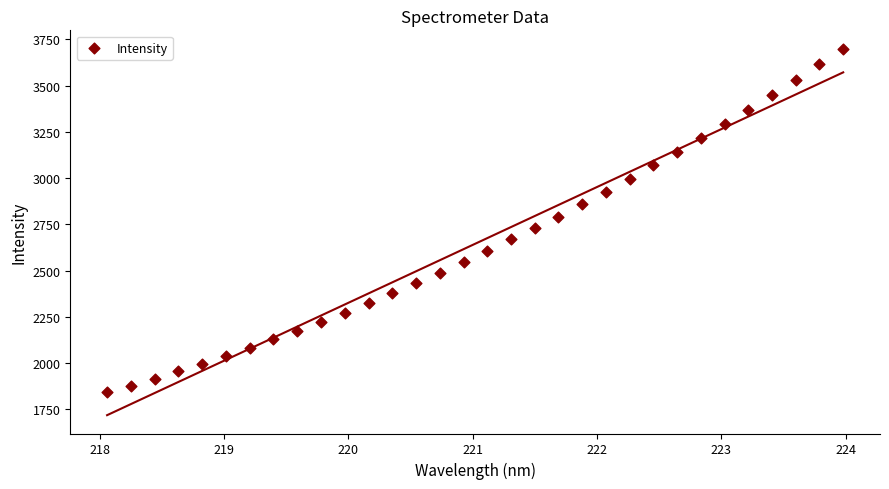

What is the range of X values (max minus min)?

5.9